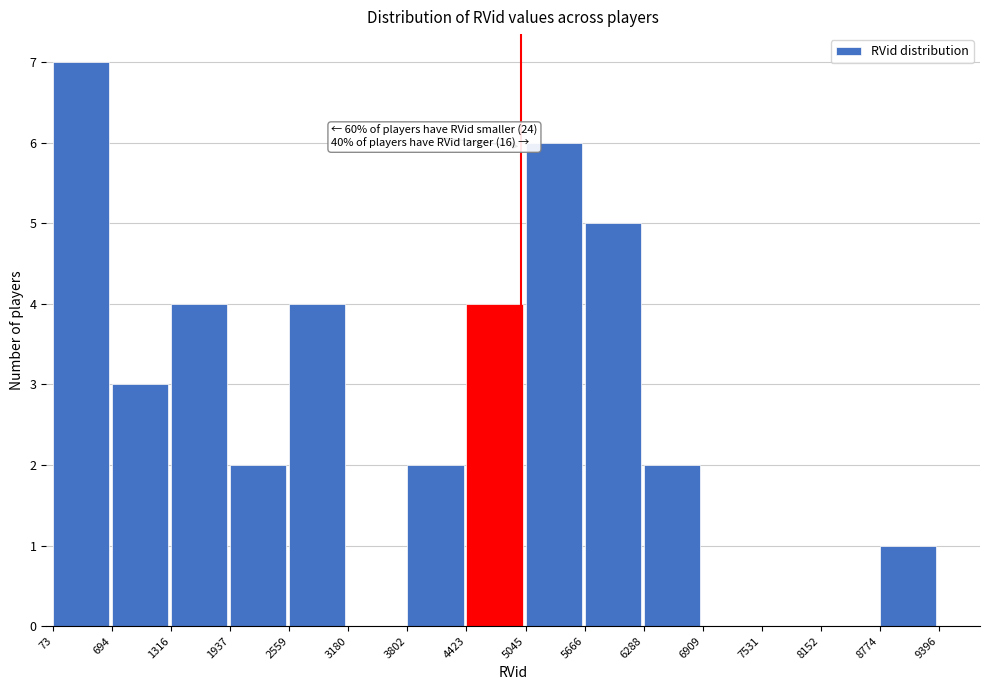

Which range on the x-axis has the tallest bar?

73 to 694